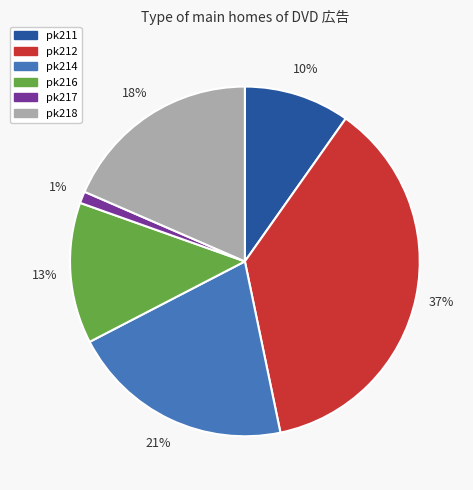

To the nearest percent, what is the average slice percentage?

17%